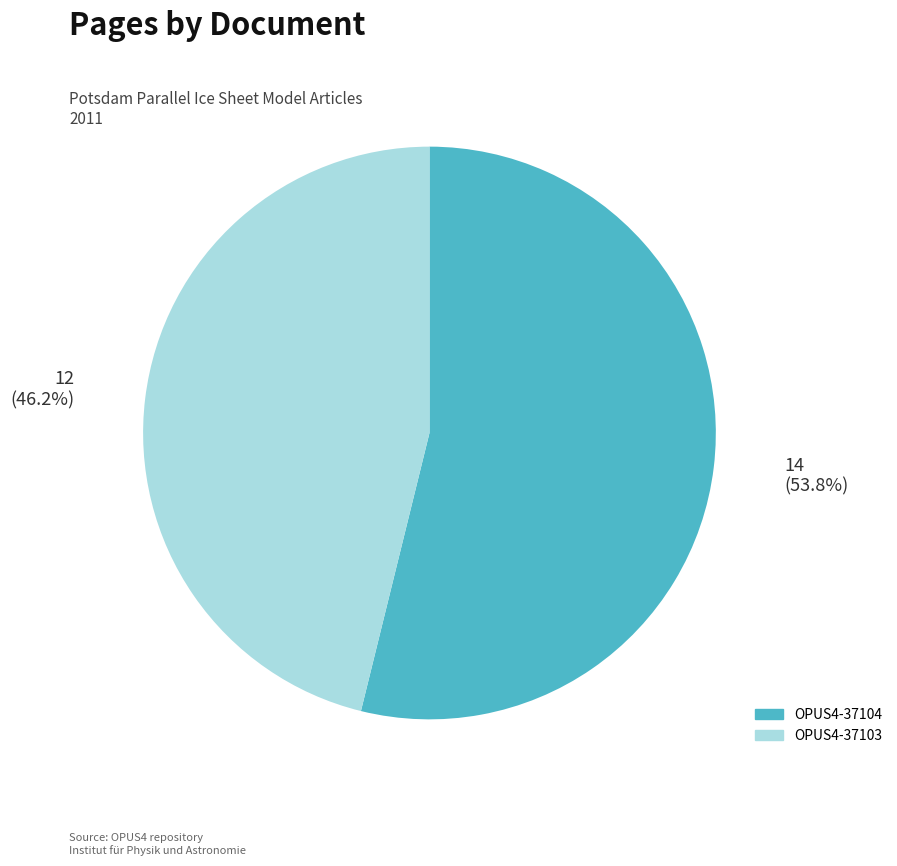

Rank the categories by value from highest to lowest.

OPUS4-37104, OPUS4-37103